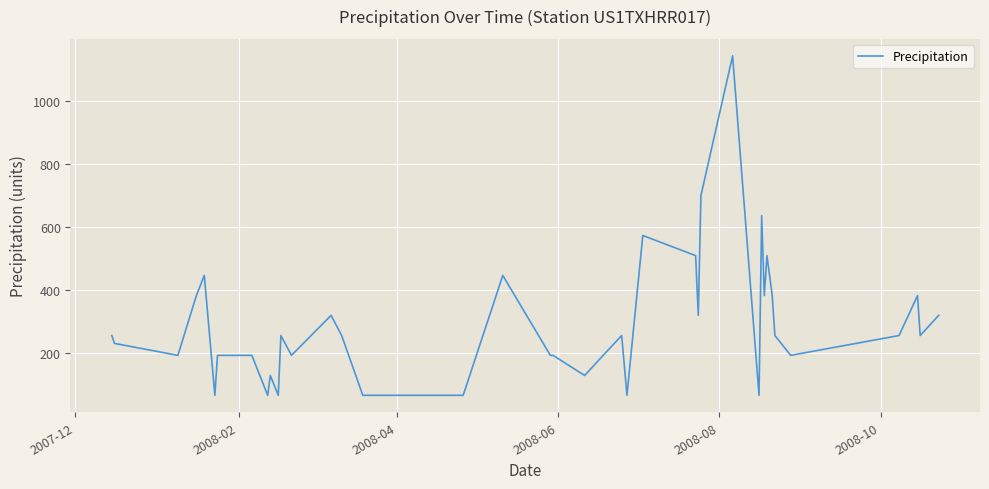

What is the difference between the maximum and minimum values?

1079